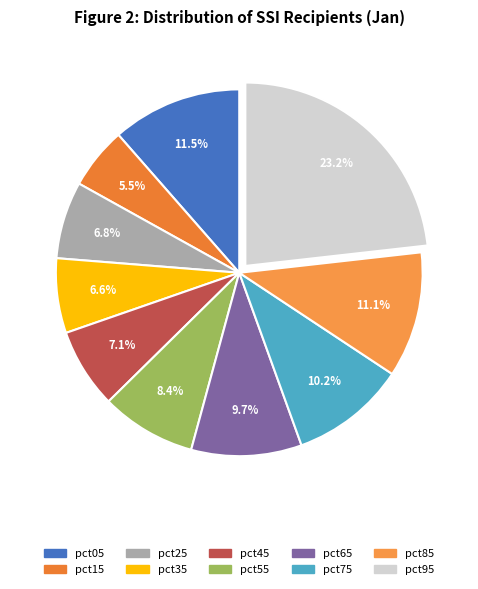

True or false: pct75 accounts for 1% of the total.

False